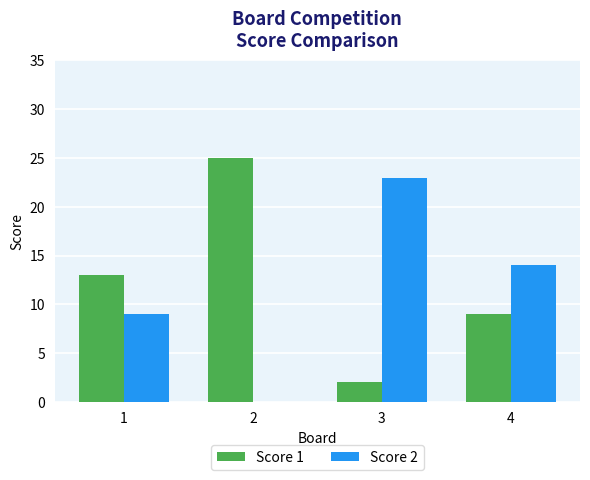

What is the maximum value for Score 1?

25